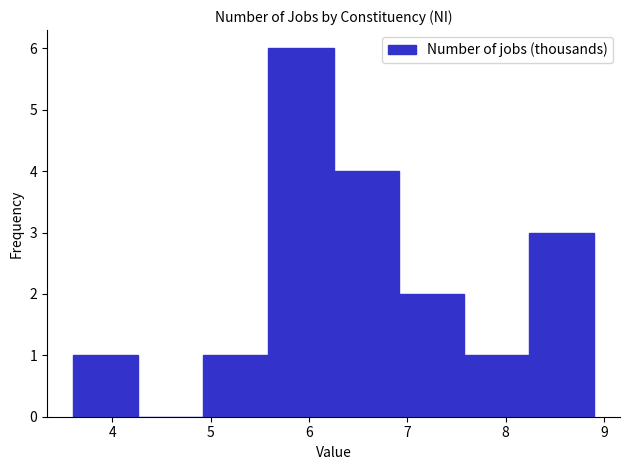

What is the height of the bar covering 8.2 to 8.9 on the x-axis? Neither the bar edges nor the heights are printed on the chart, so give them approximately, as read against the axes.

3